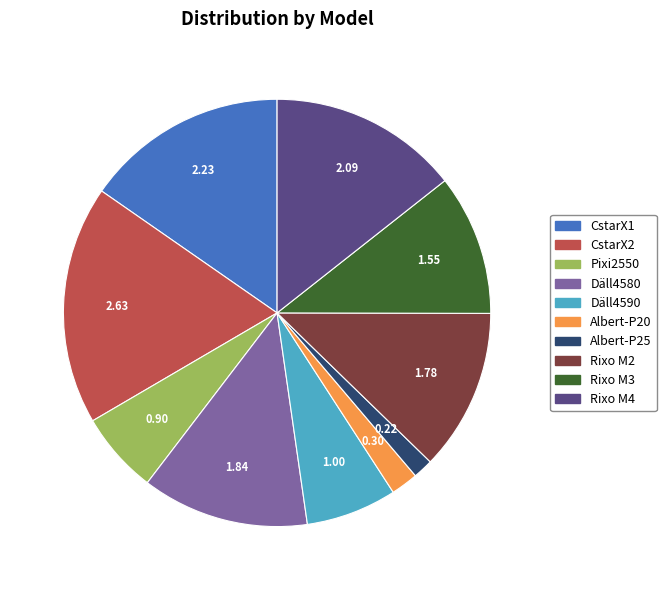

How many slices are in this pie chart?

10